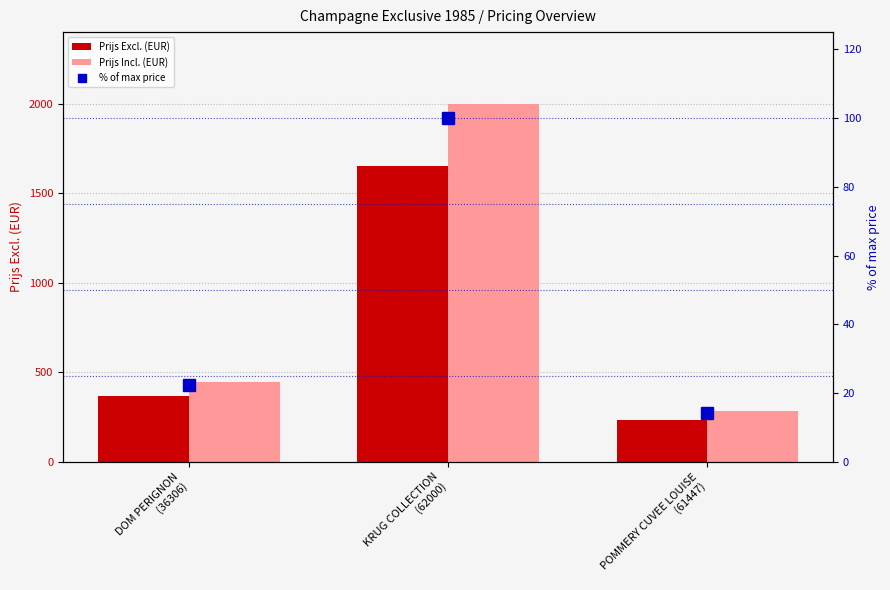

Rank the categories by Prijs Excl. (EUR) value from highest to lowest.

KRUG COLLECTION
(62000), DOM PERIGNON
(36306), POMMERY CUVEE LOUISE
(61447)